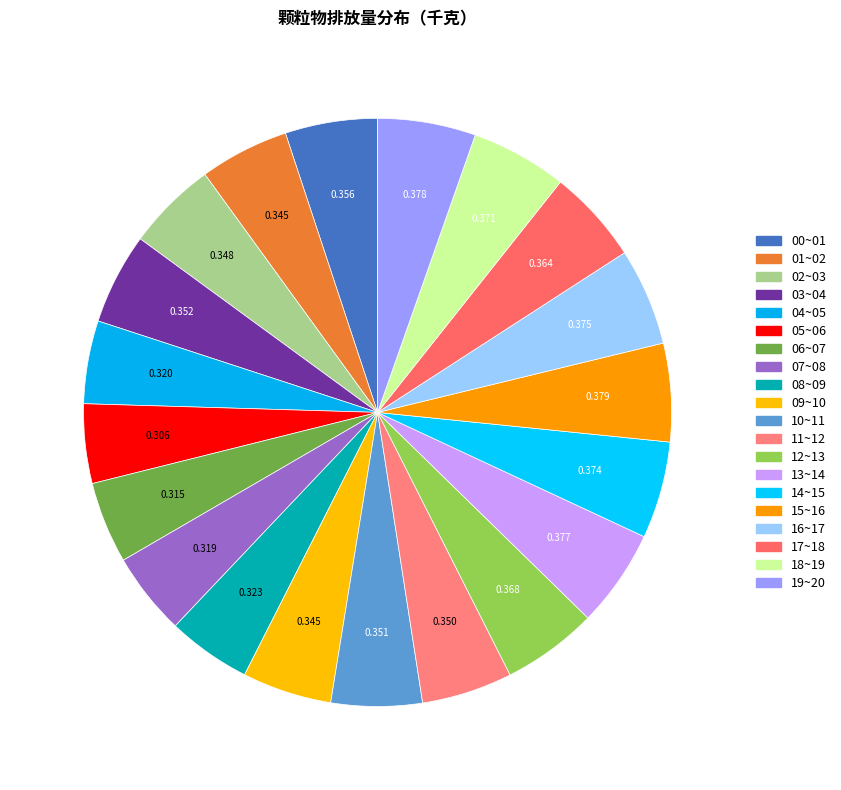

Between 01~02 and 09~10, which is larger?

01~02